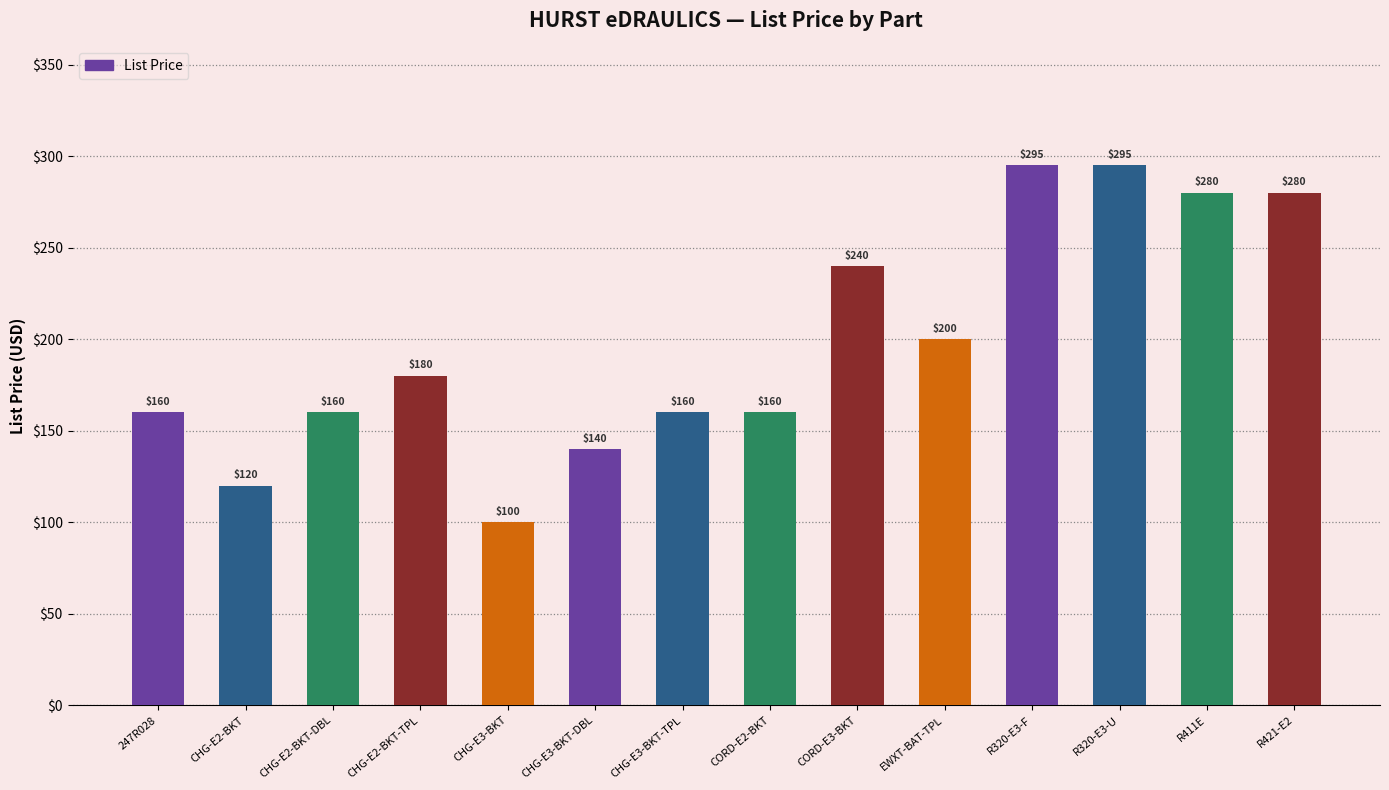

At which category does the chart reach its minimum across all series?

CHG-E3-BKT